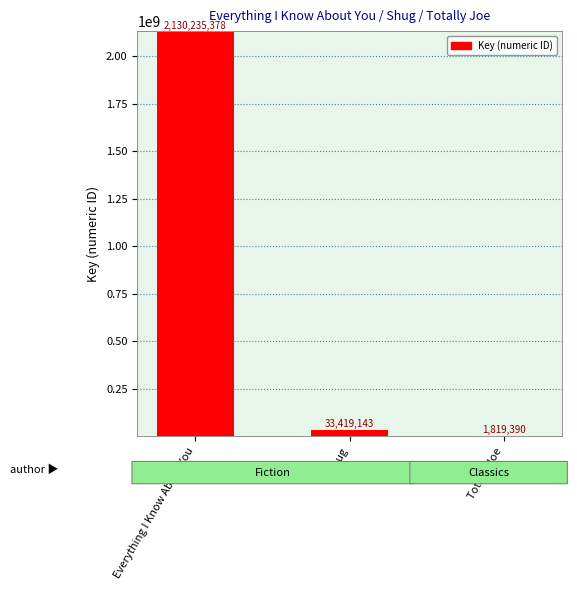

What is the change in value from Everything I Know About You to Totally Joe?

-2128415988